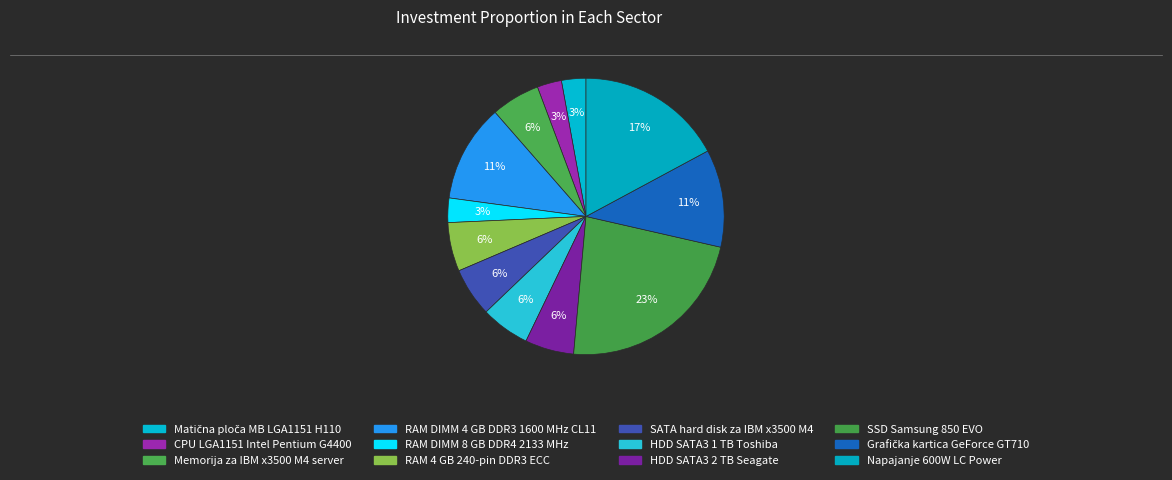

Count the number of slices in the pie.

12